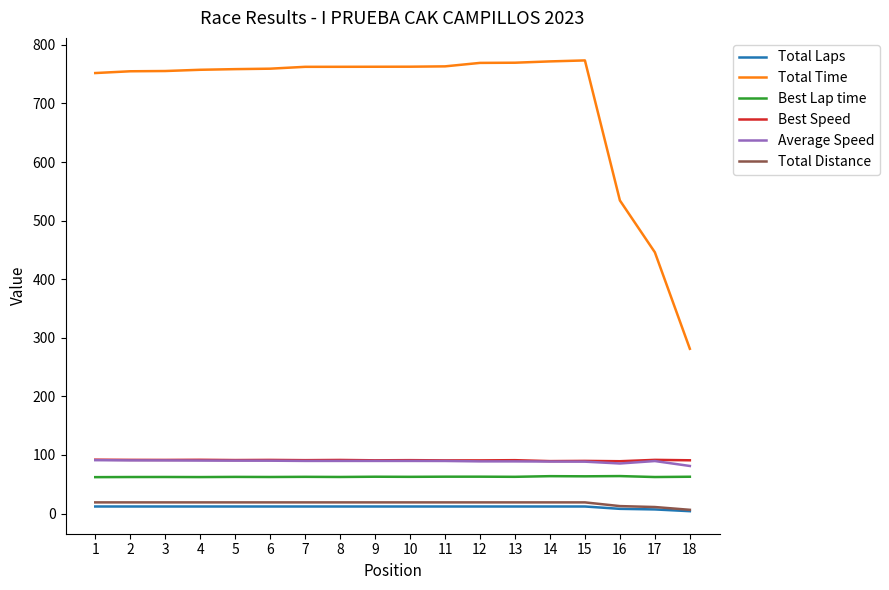

True or false: Total Time has more than 0 points higher than both neighbors.

True